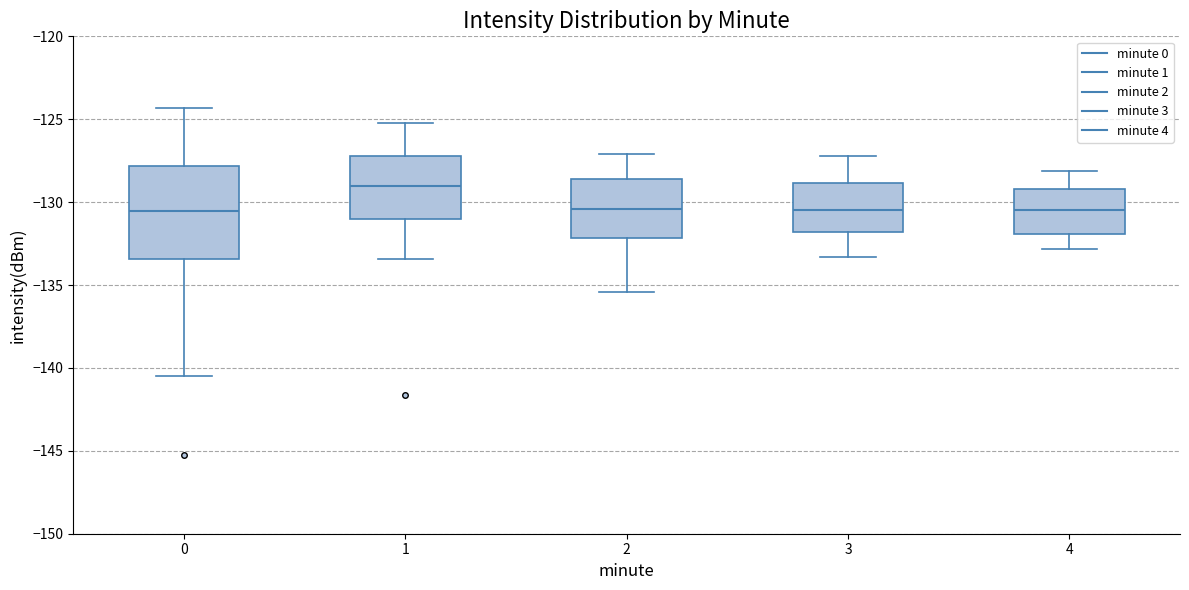

Which box has the highest median line?

1